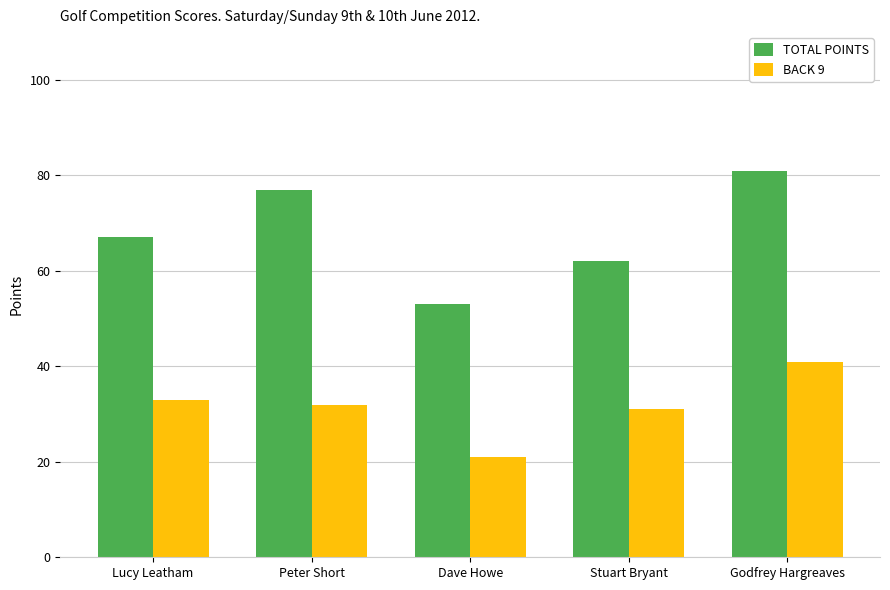

What is the sum of the TOTAL POINTS values at Godfrey Hargreaves and Dave Howe?

134